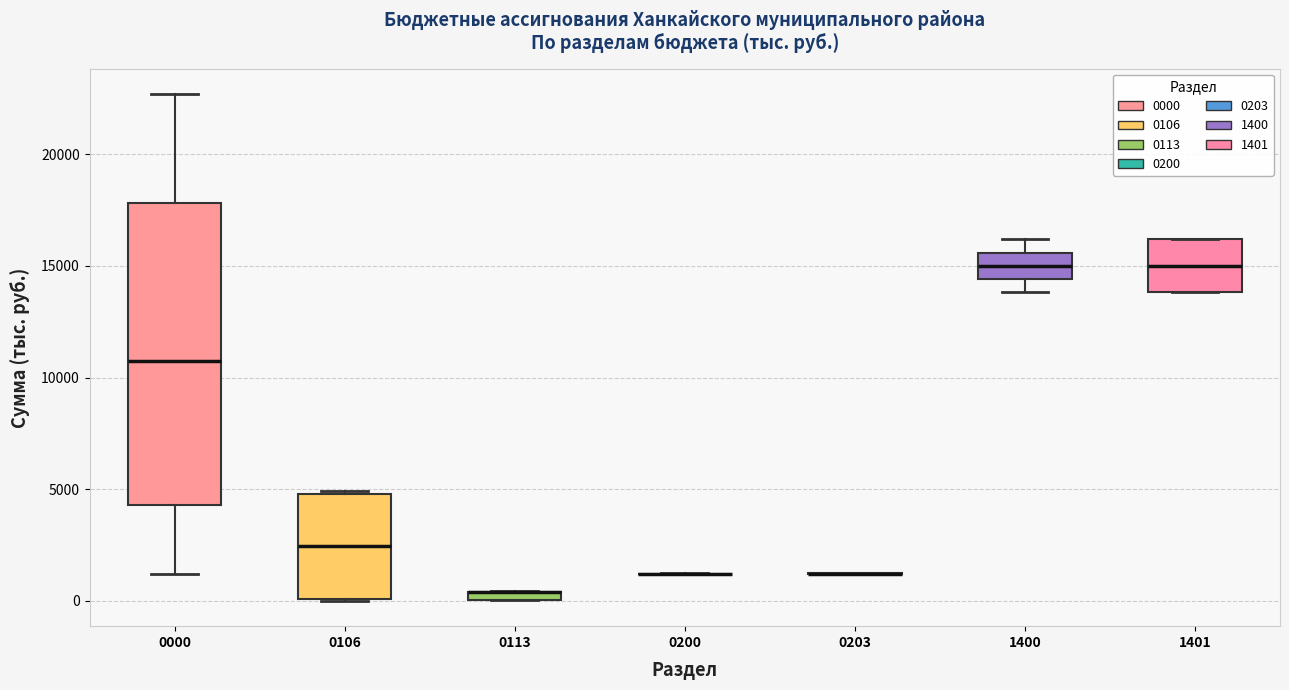

Which box is the tallest, from its lower edge to its upper edge?

0000